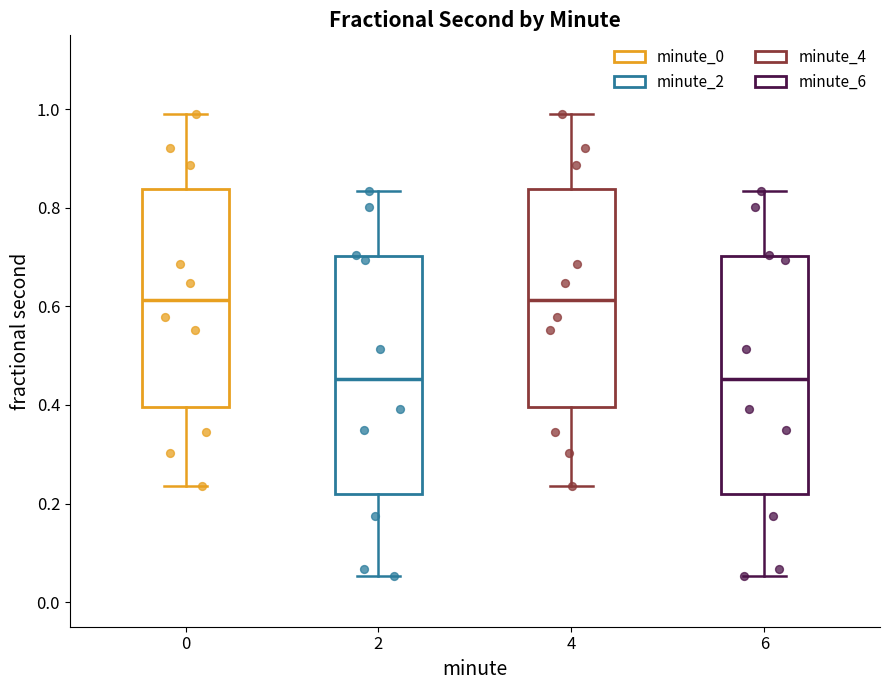

Reading left to right, read every box against the y-axis: the position of its median line, the range the box covers, and the ends of its whiskers. The values are not printed on the chart, so give them approximately, as read against the axis.

0: median 0.62, box 0.40 to 0.84, whiskers 0.24 to 1.00
2: median 0.46, box 0.22 to 0.70, whiskers 0.06 to 0.84
4: median 0.62, box 0.40 to 0.84, whiskers 0.24 to 1.00
6: median 0.46, box 0.22 to 0.70, whiskers 0.06 to 0.84